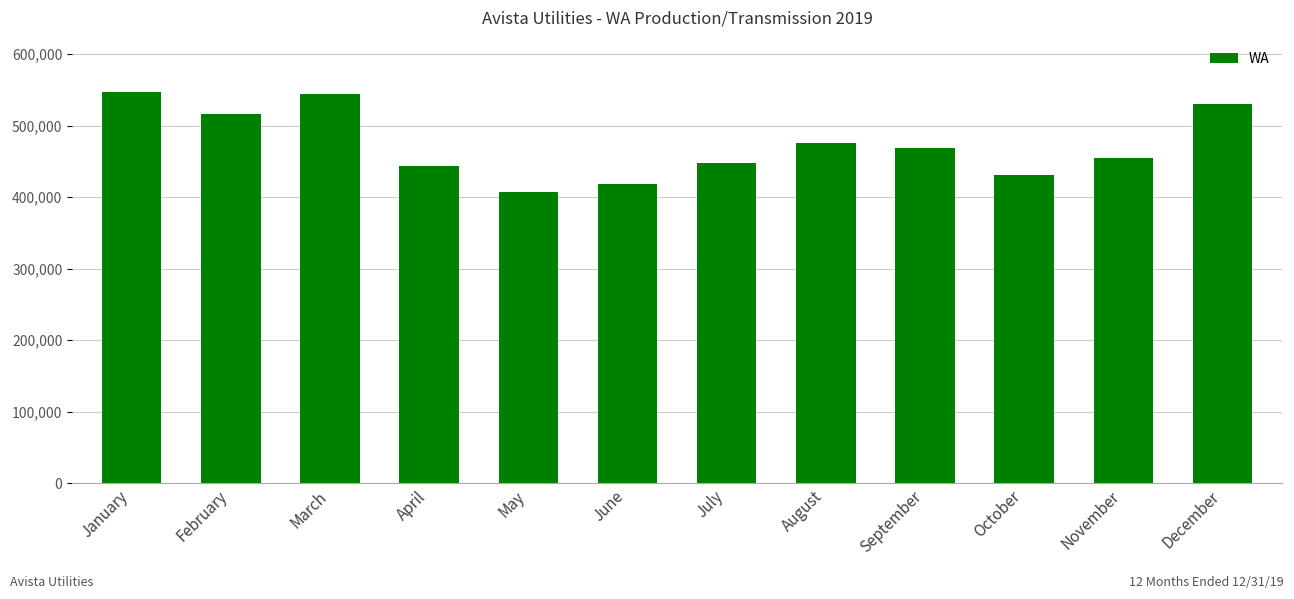

What is the value of the 11th bar from the left?

454247